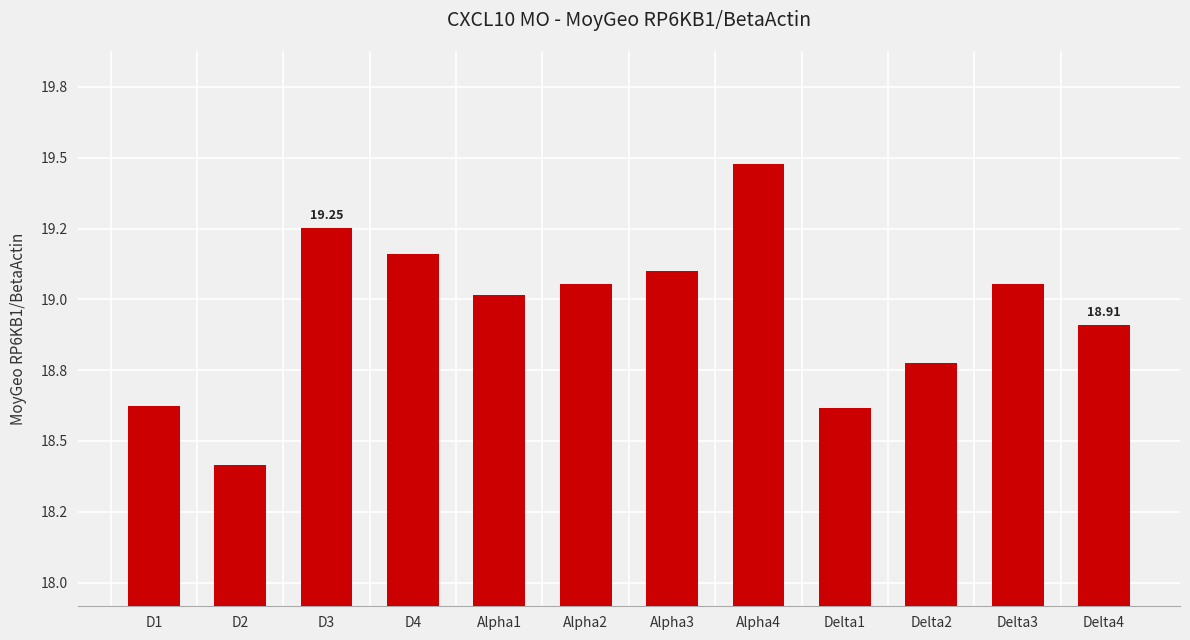

The value at Alpha4 is 19.5. True or false?

True